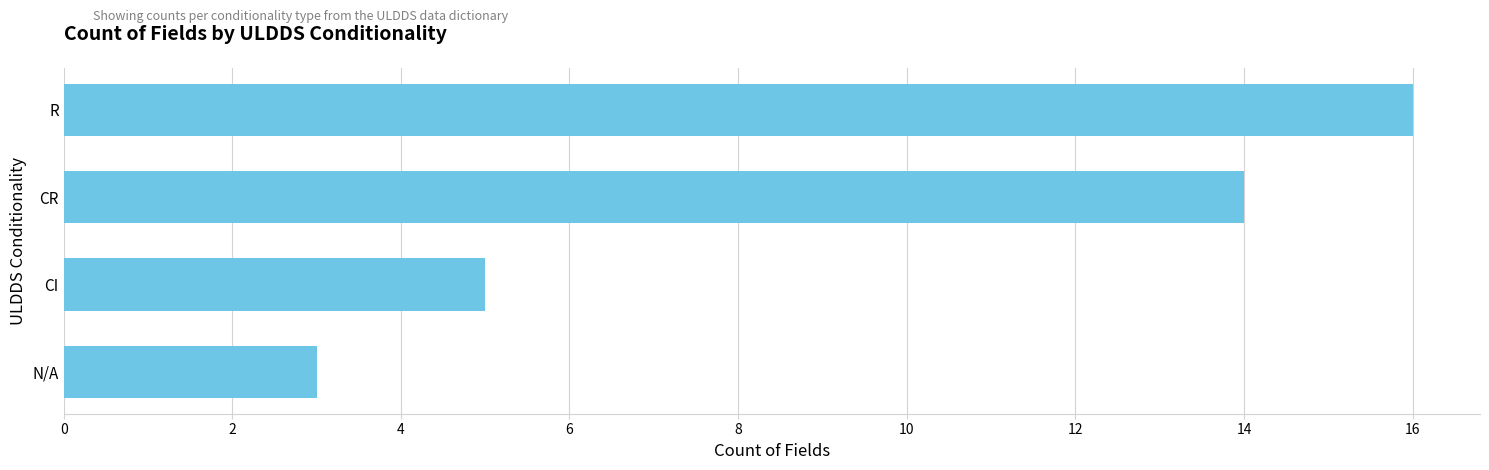

What is the difference between the maximum and second lowest values?

11